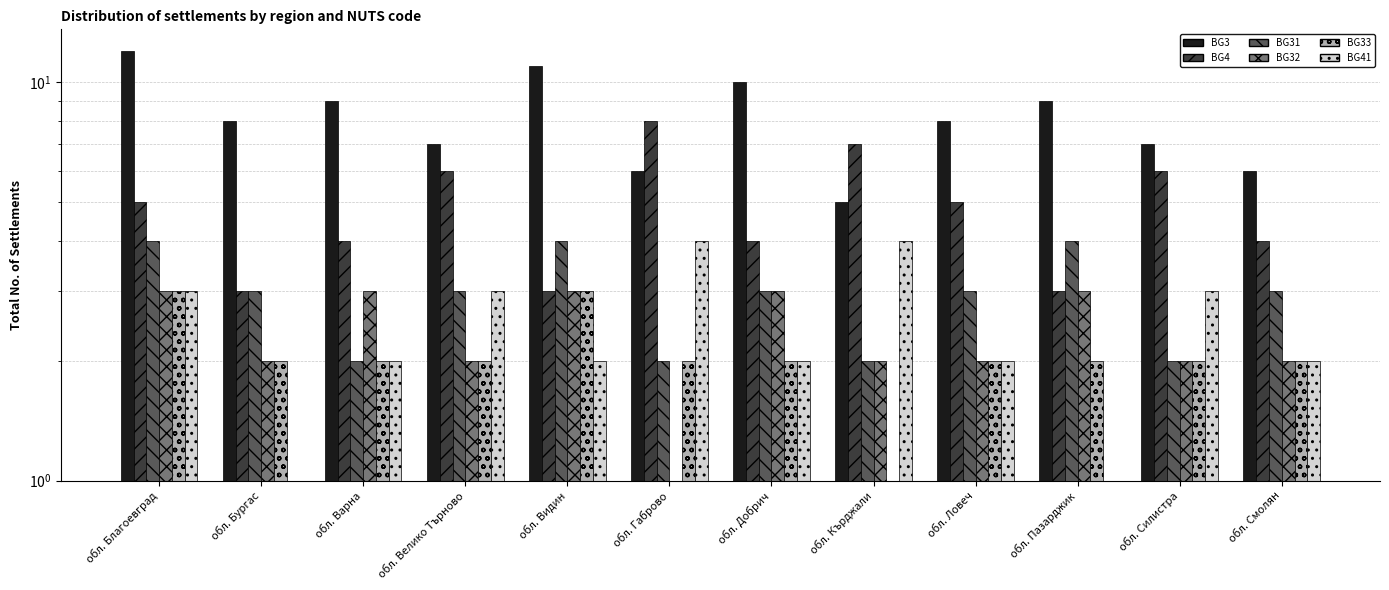

True or false: BG4 has a value of 2 at обл. Видин.

False